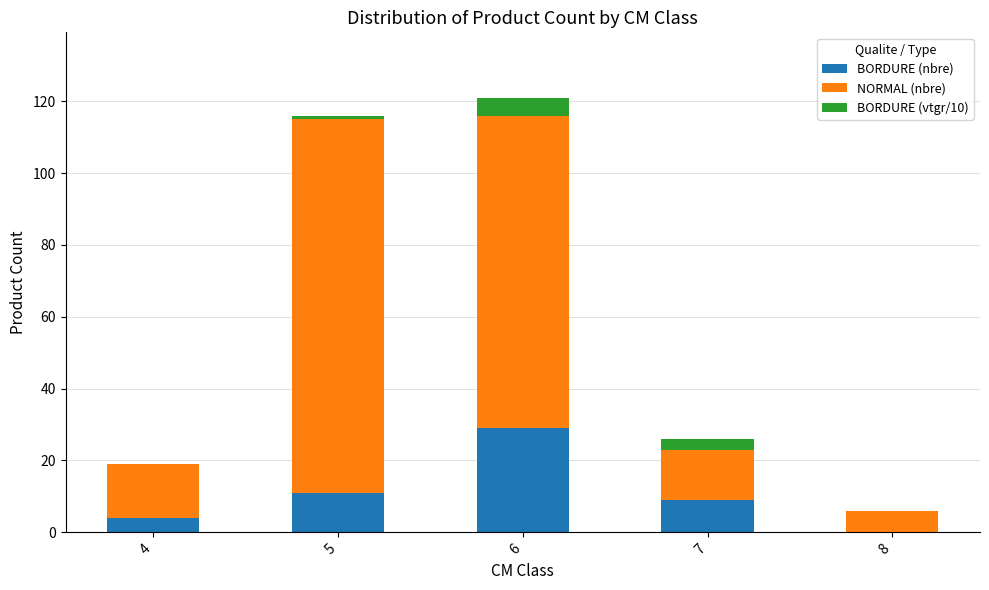

How many values in BORDURE (nbre) are above zero?

4